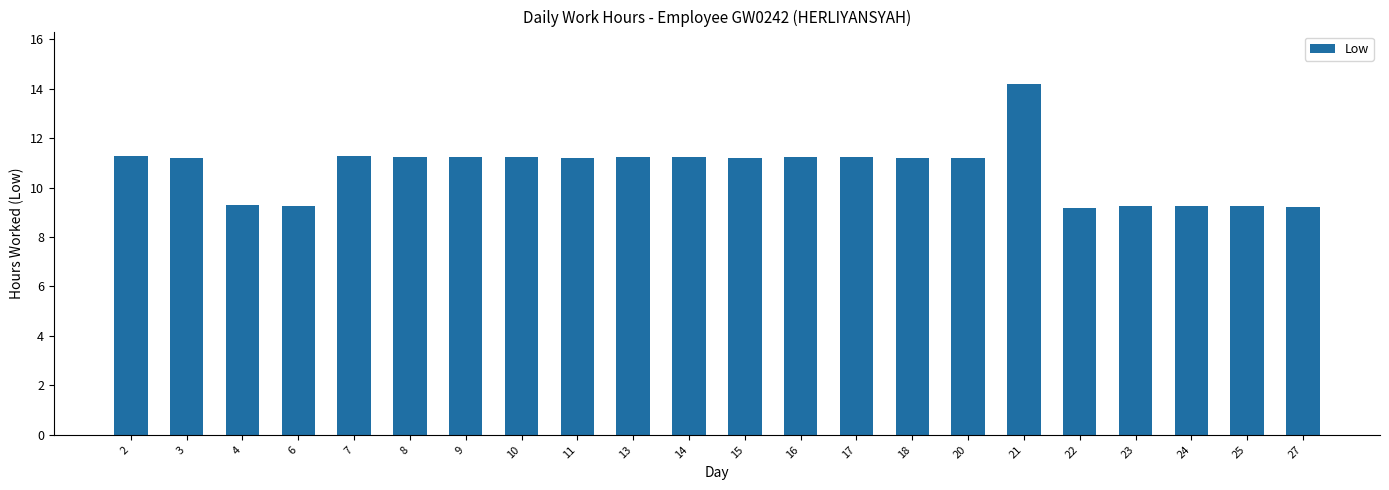

What is the average value?

10.7